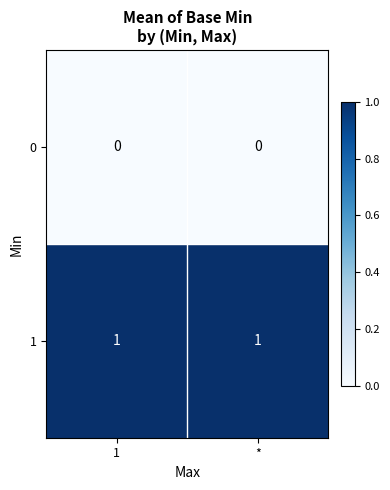

List the series in order of their peak value, highest first.

1, 0